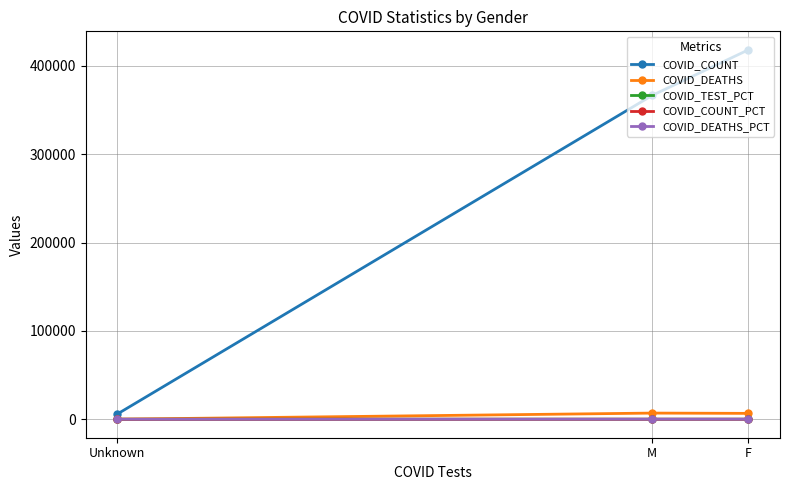

What is the average value of the COVID_TEST_PCT series?

33.3